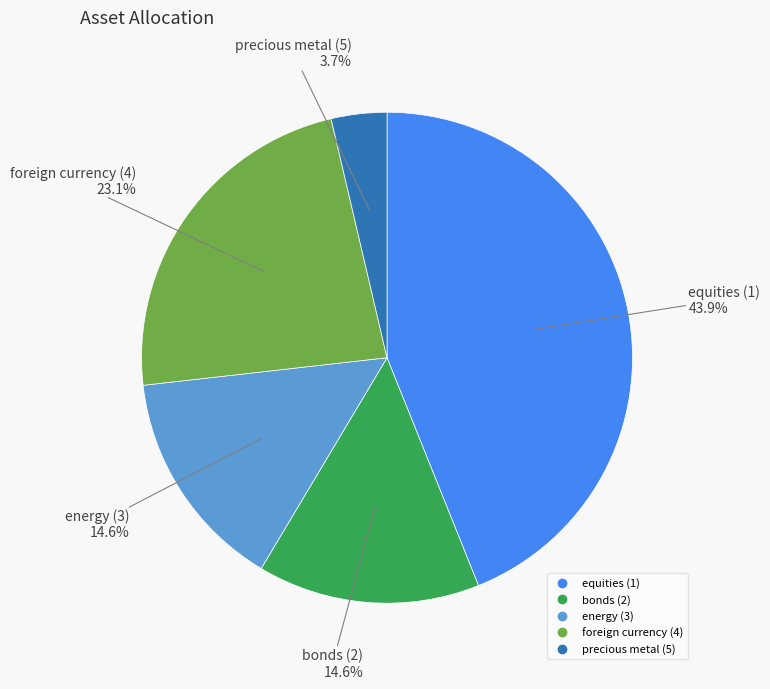

To the nearest percent, what is the average slice percentage?

20%